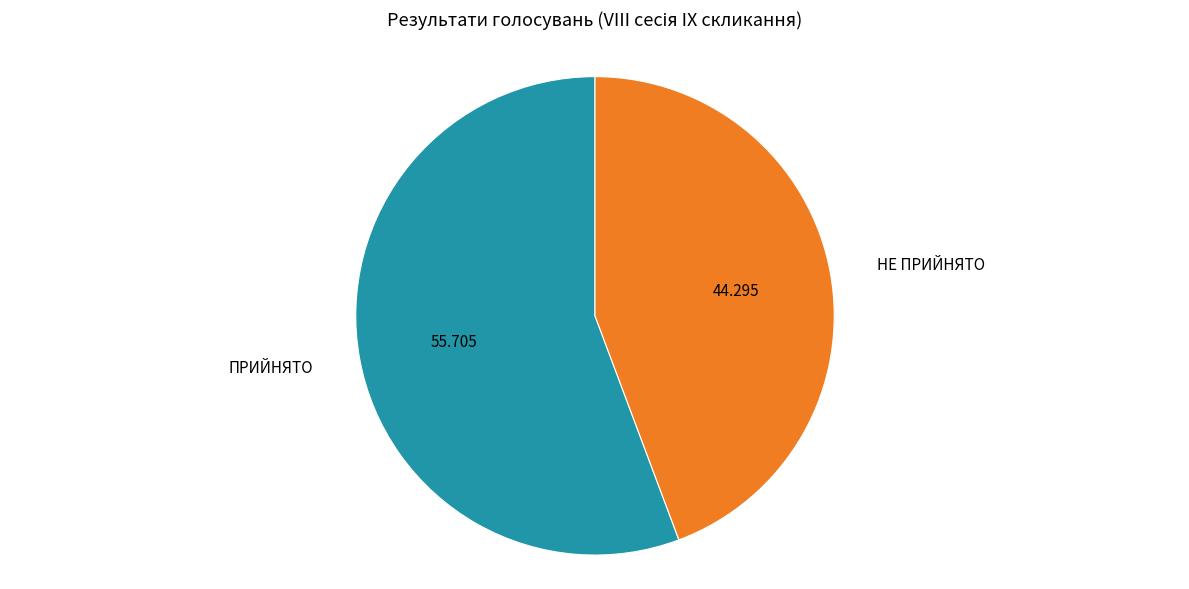

To the nearest percent, what is the difference between the largest and smallest slice percentages?

11%